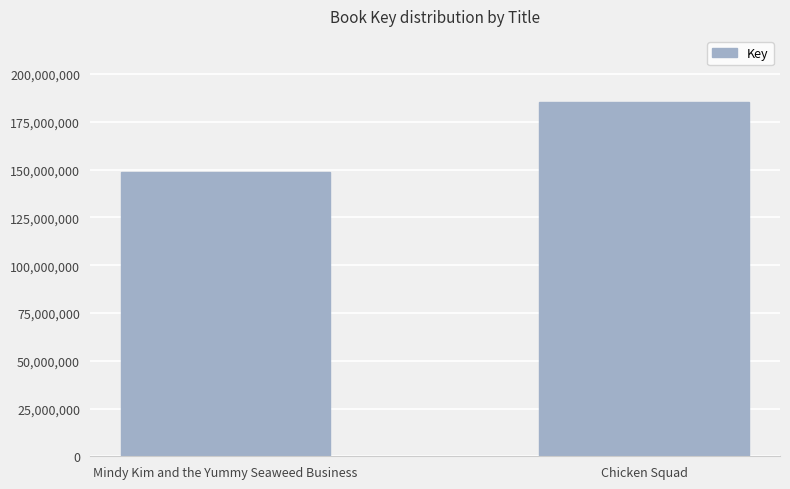

Between Chicken Squad and Mindy Kim and the Yummy Seaweed Business, which is larger?

Chicken Squad